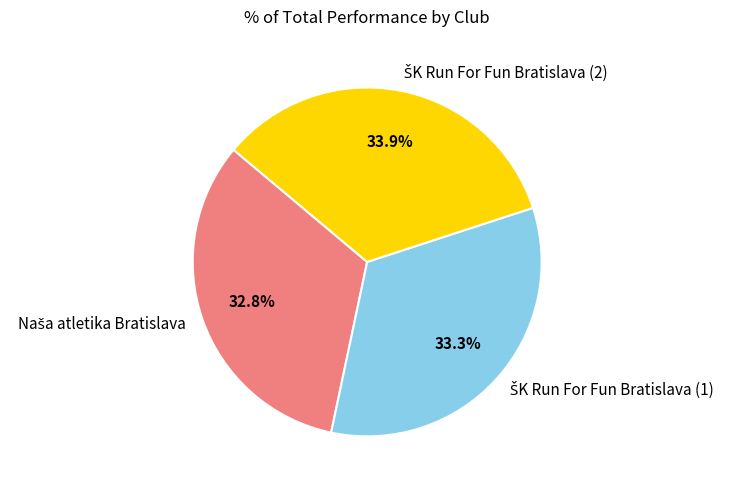

How many segments does this pie chart have?

3